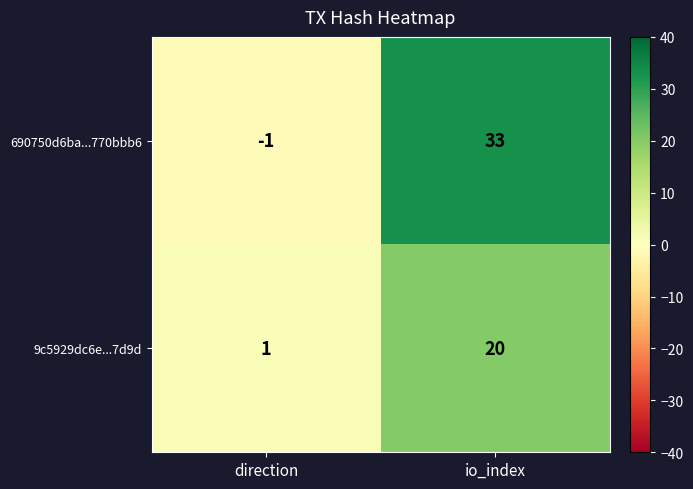

Which category has the lowest value in the 690750d6ba...770bbb6 series?

direction